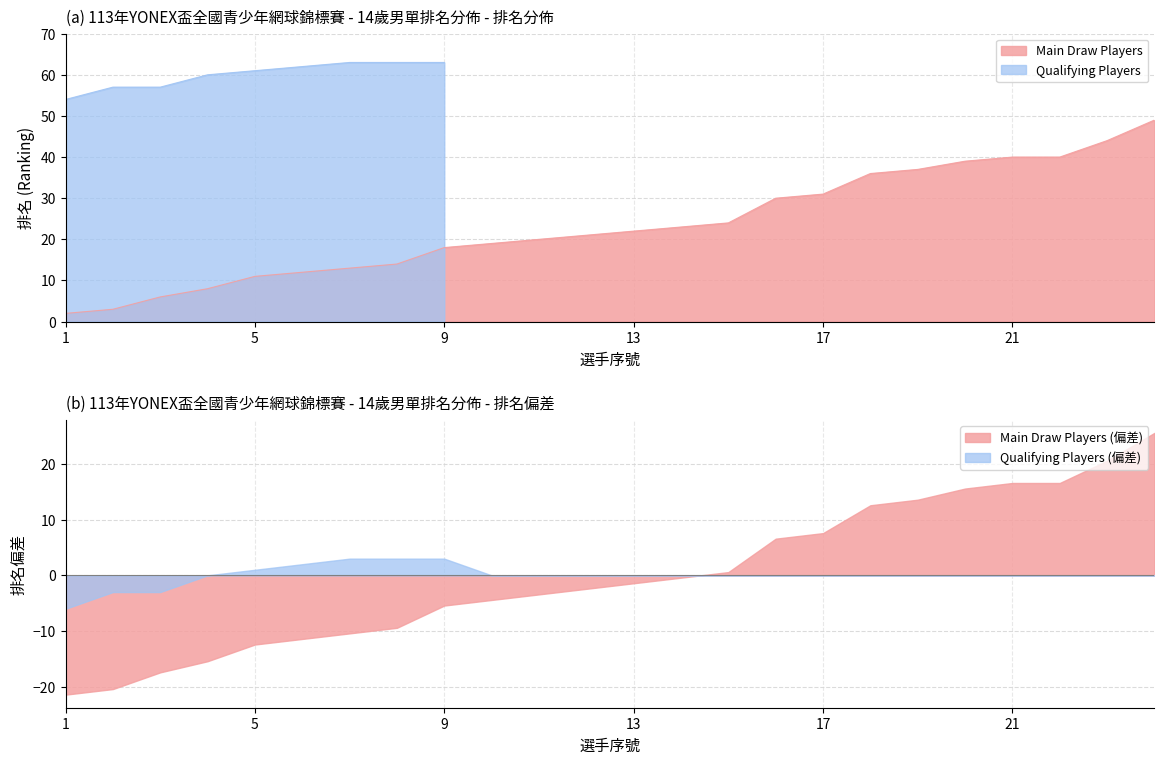

The value at 17 is 31. True or false?

True